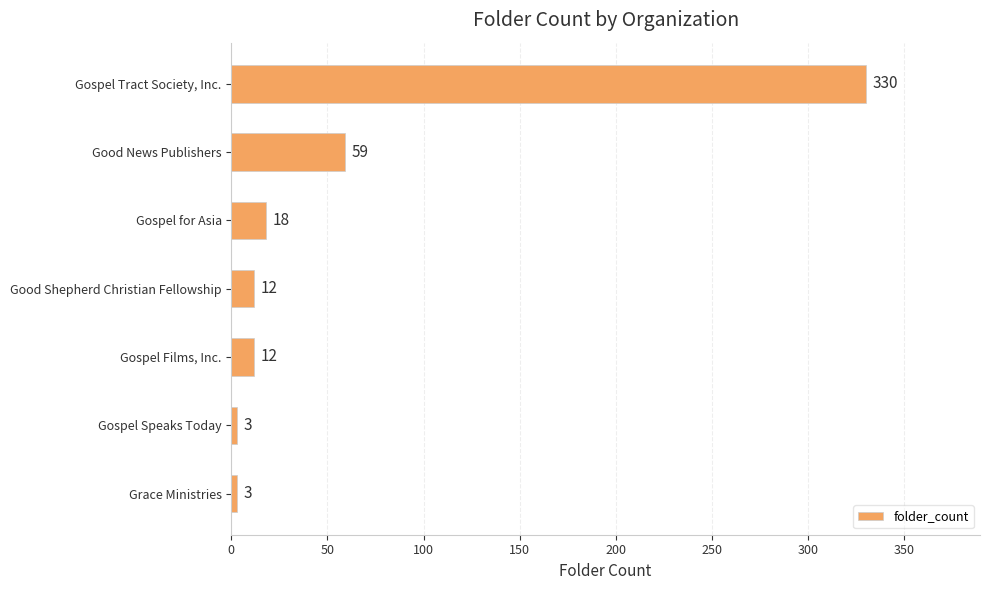

What position from the top is Gospel for Asia?

3